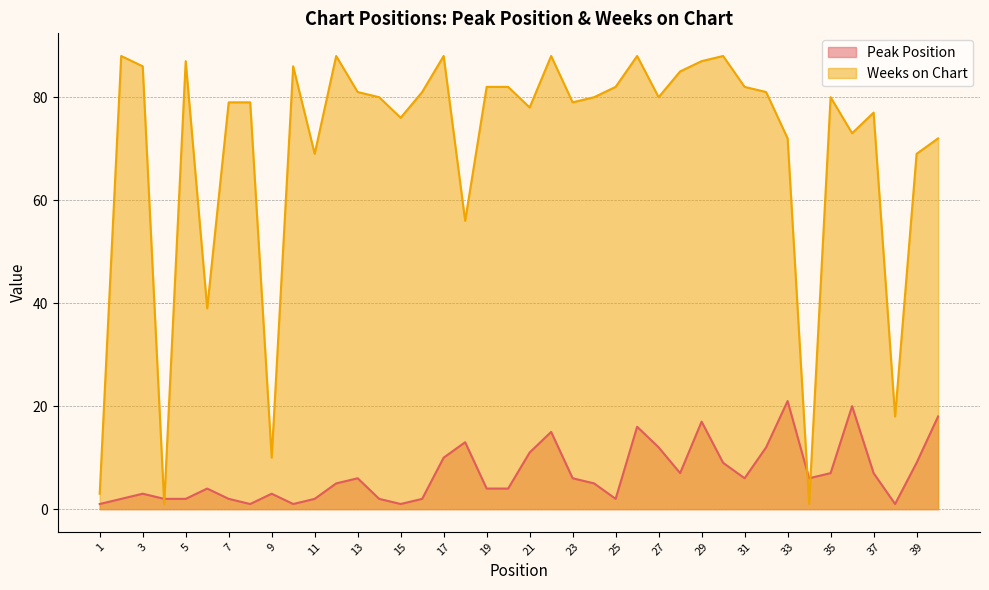

At which category is the sum across all series the highest?

26